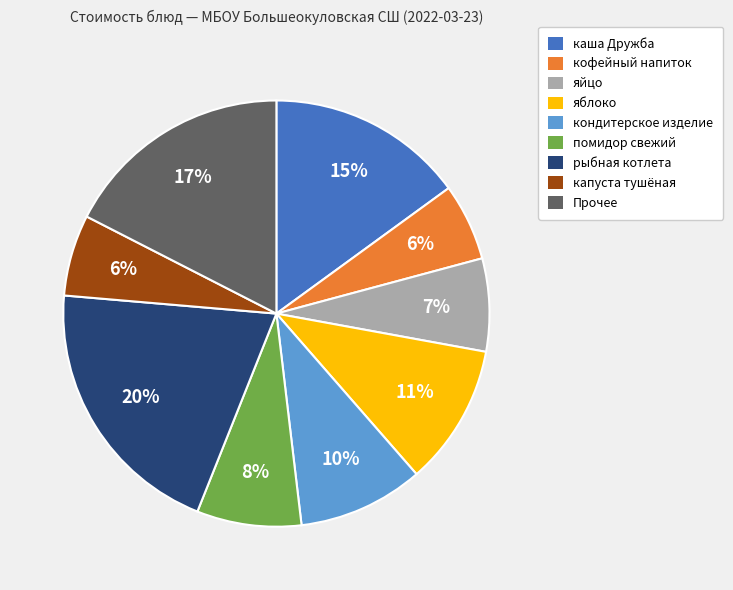

Which slice is the largest?

рыбная котлета